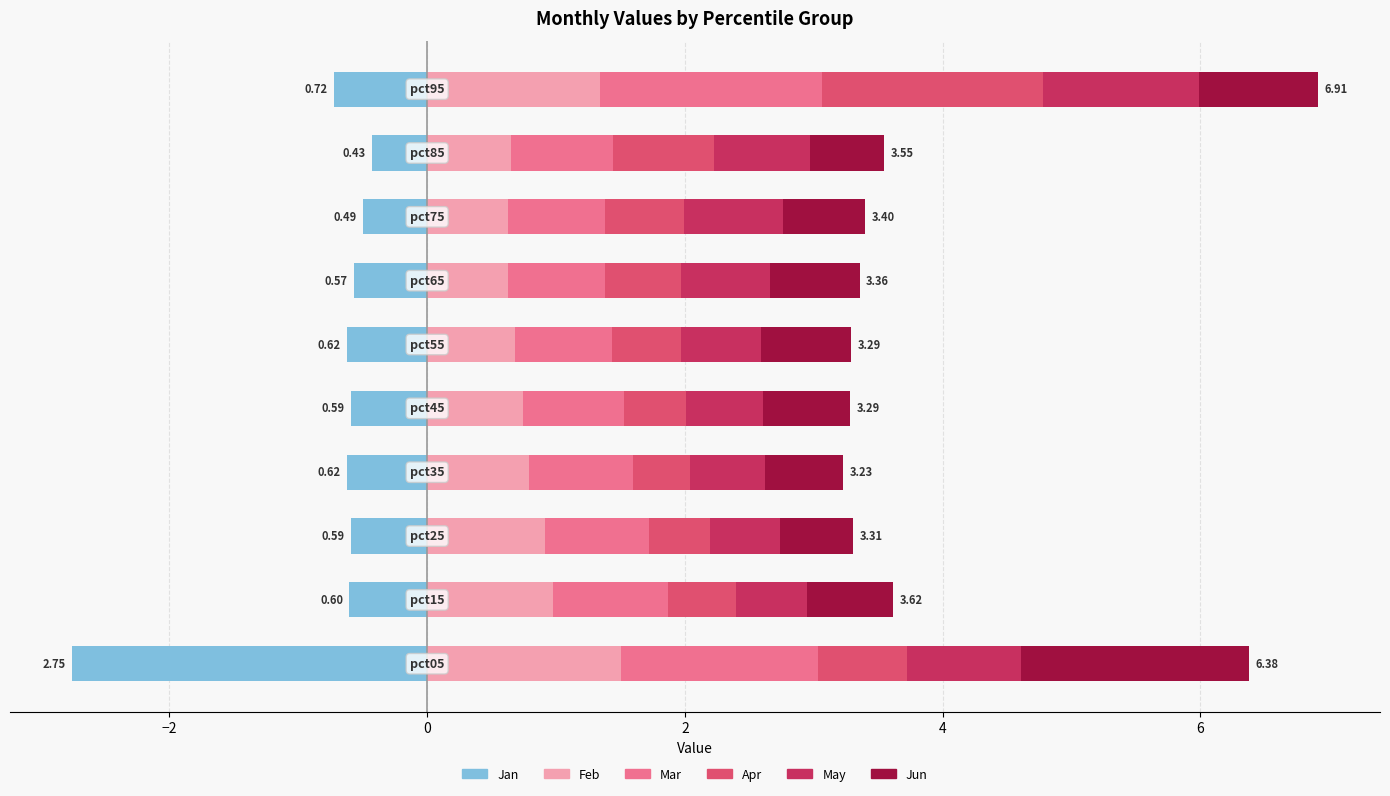

What is the value of the Jan bar at the 4th from the left?

-0.6